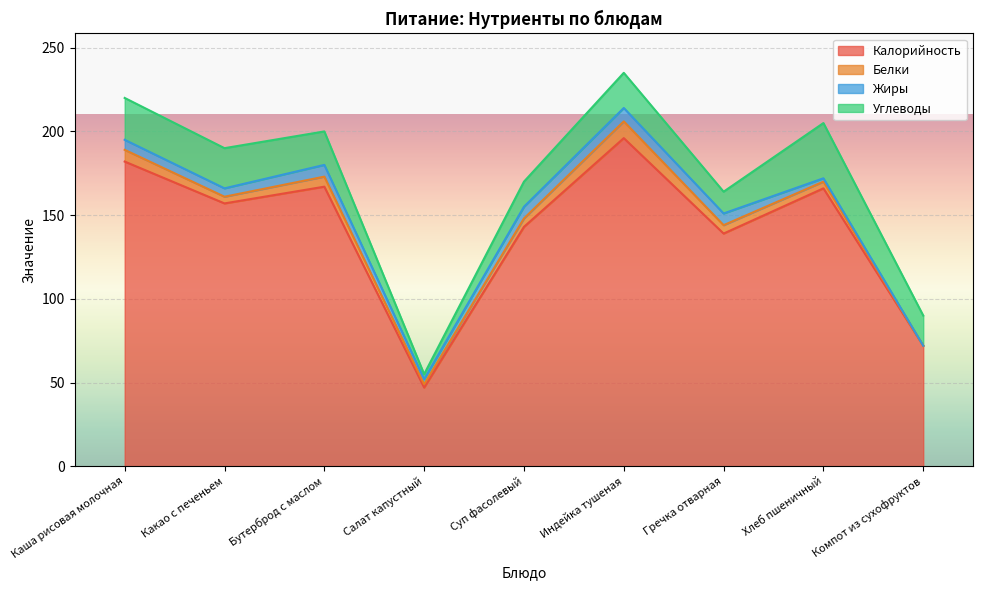

List the series in order of their peak value, highest first.

Калорийность, Углеводы, Белки, Жиры